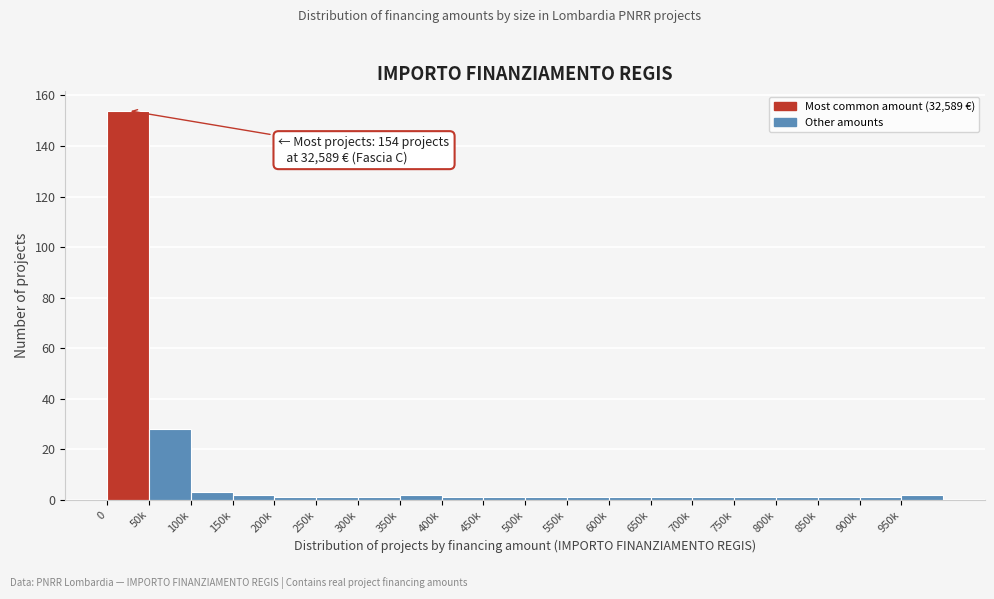

Reading left to right, extract all data points from this chart.

0=154	50k=28	100k=3	150k=2	200k=1	250k=1	300k=1	350k=2	400k=1	450k=1	500k=1	550k=1	600k=1	650k=1	700k=1	750k=1	800k=1	850k=1	900k=1	950k=2